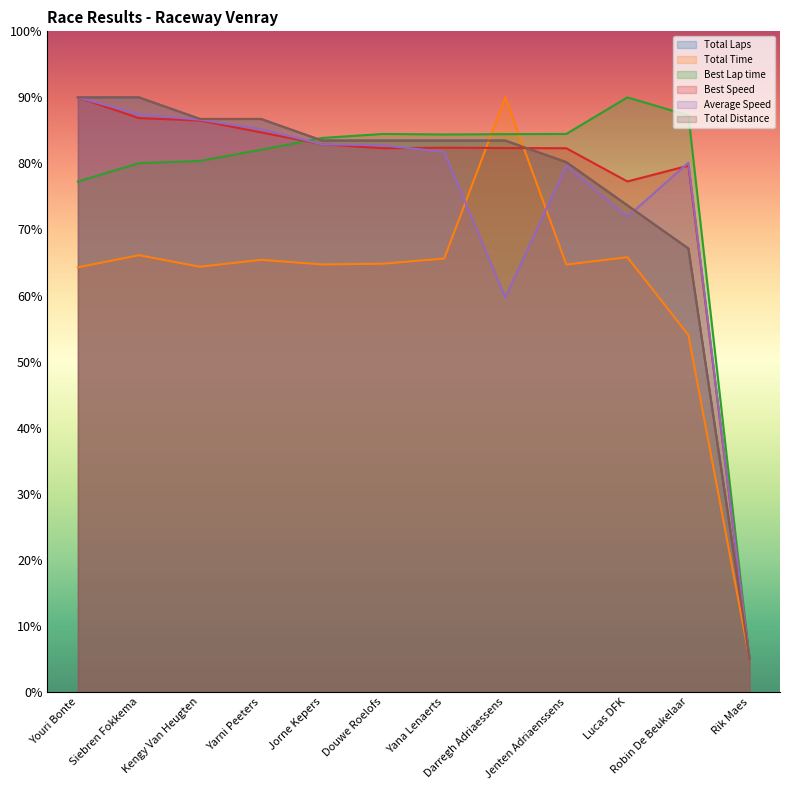

Does the chart have visible grid lines?

No